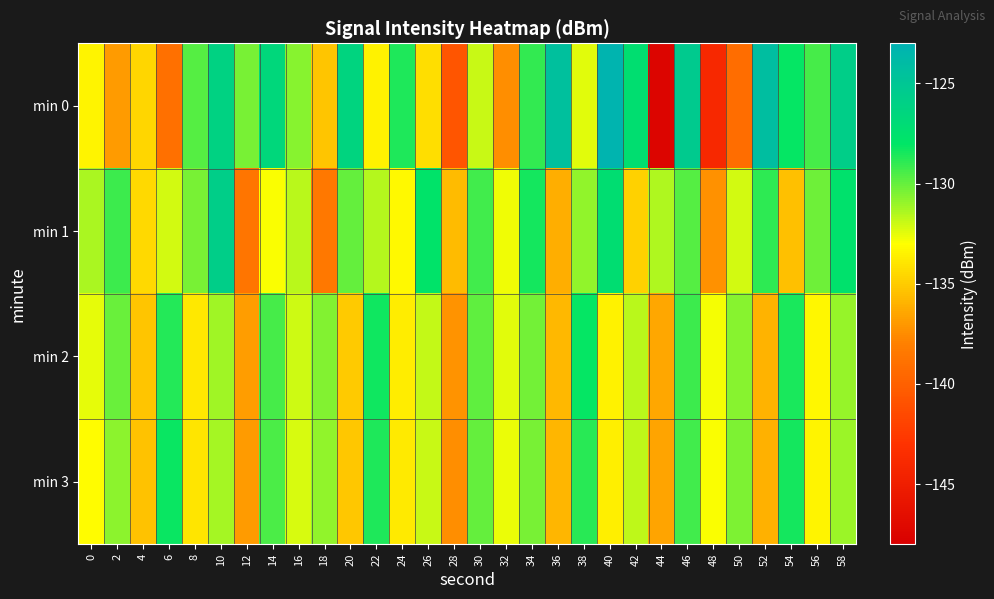

Which has a higher value, 22 or 56?

56